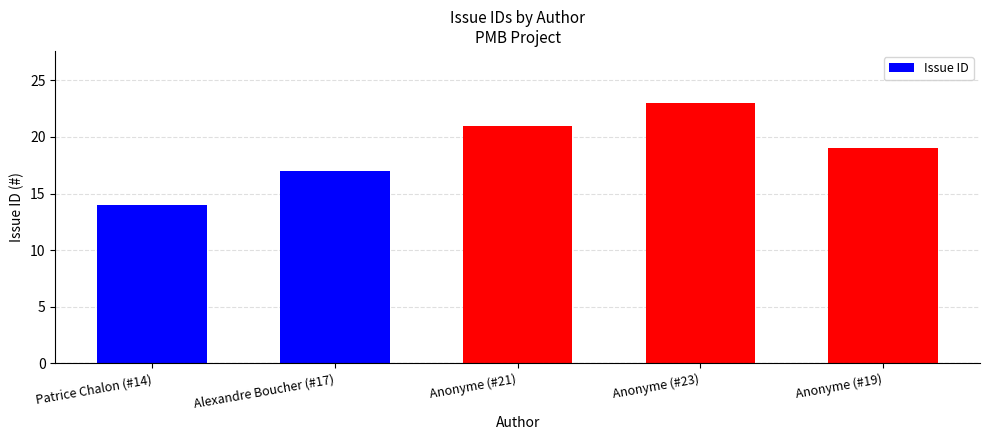

Reading right to left, list all the values displayed in this chart.

19	23	21	17	14